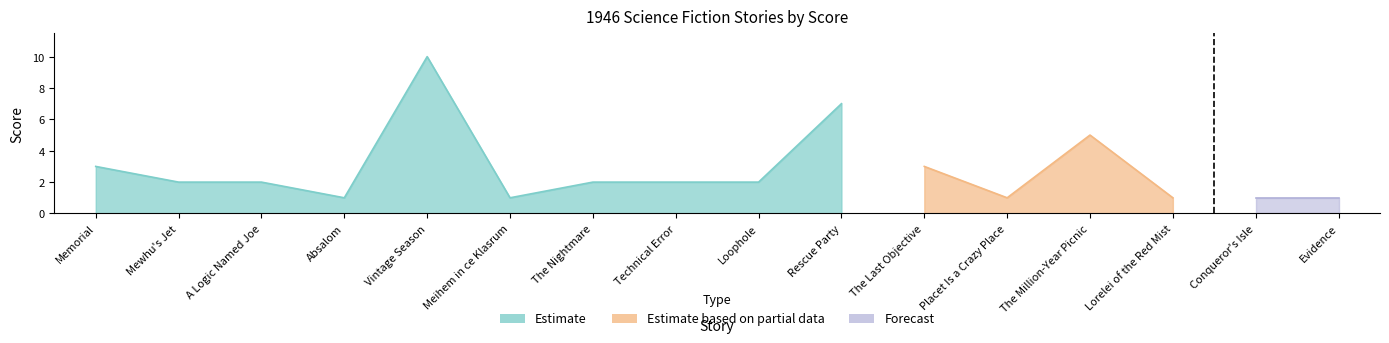

At which category does the chart reach its minimum across all series?

Absalom